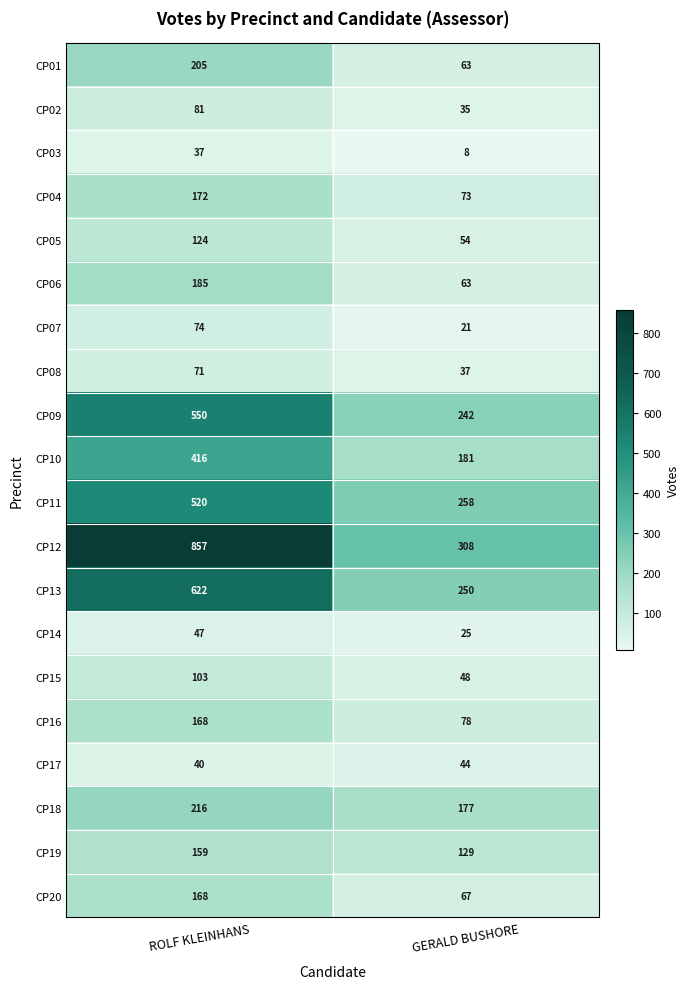

What is the difference between the CP11 values at GERALD BUSHORE and ROLF KLEINHANS?

262